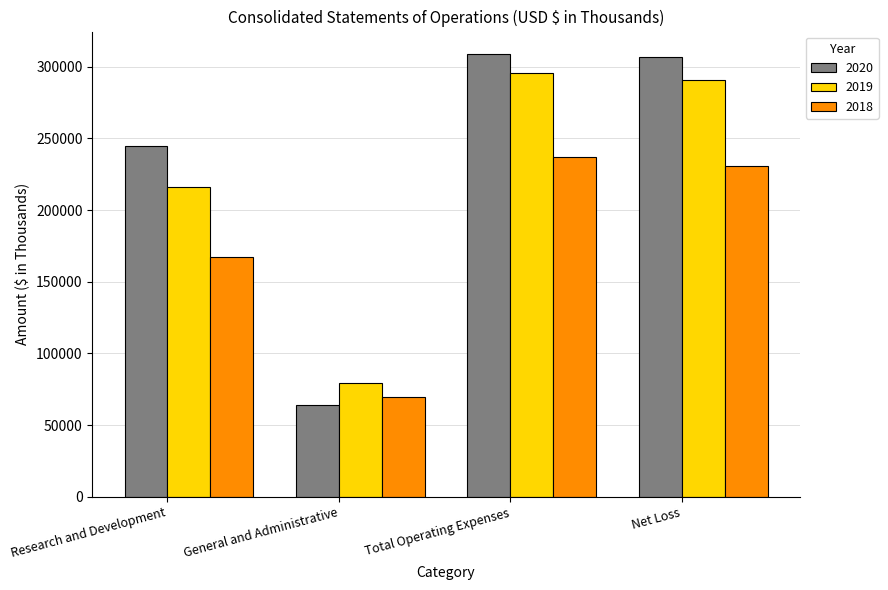

At which category is the sum across all series the highest?

Total Operating Expenses